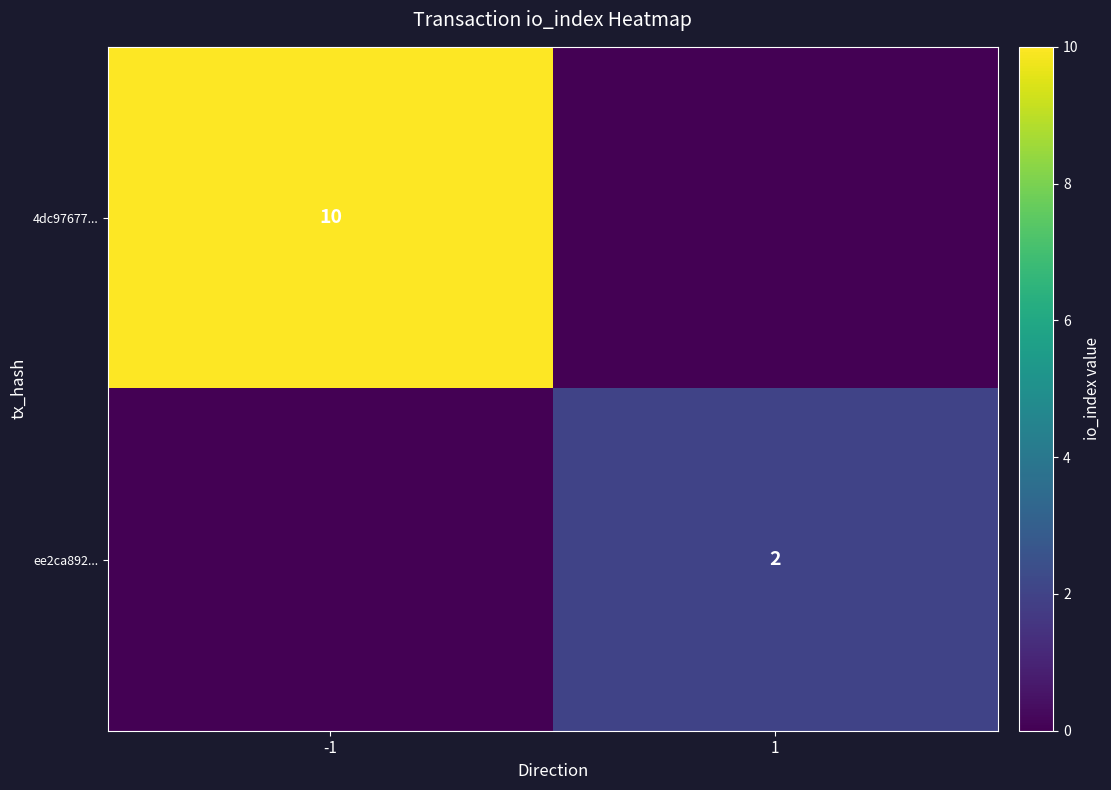

At -1, list the series in order from largest to smallest.

4dc97677..., ee2ca892...